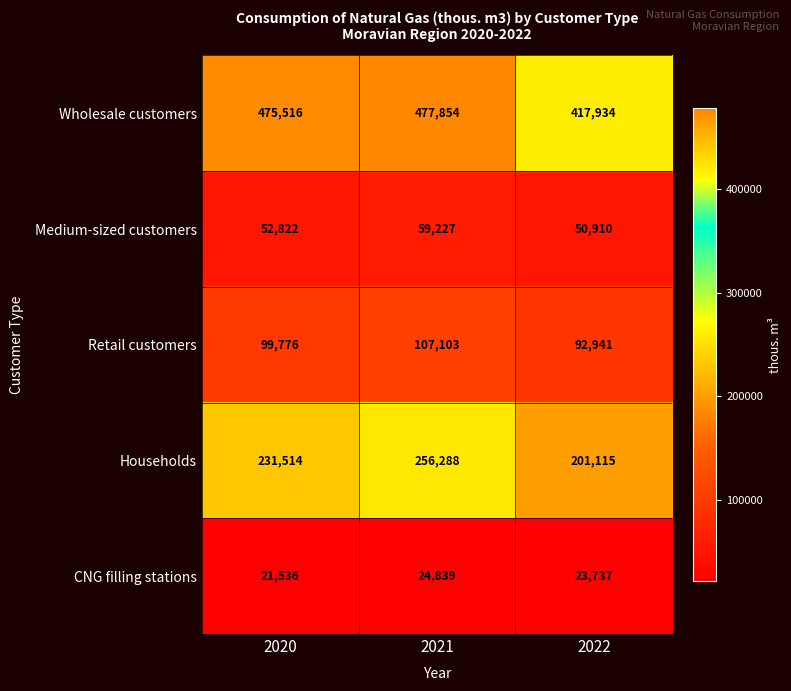

Count the CNG filling stations values in the range 21536 to 24839.

3